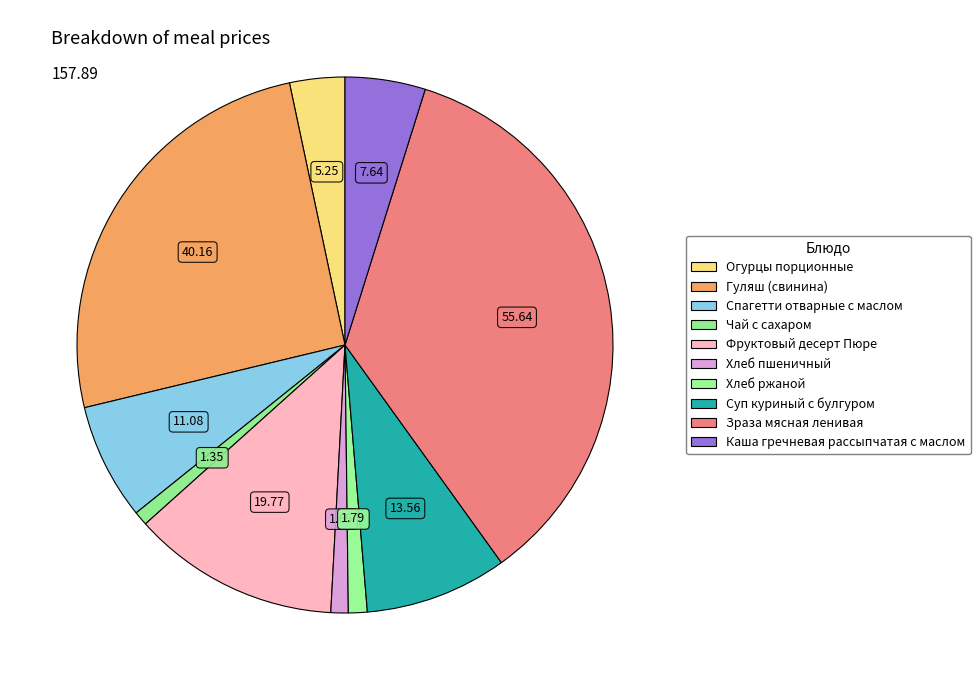

The Хлеб ржаной slice represents 15% of the pie. True or false?

False